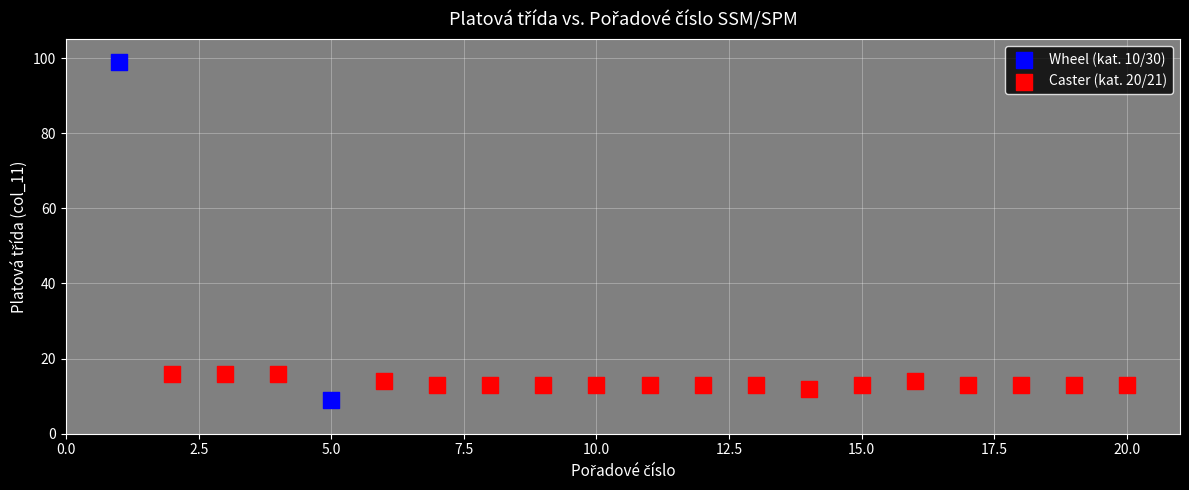

What are all the series names shown in the legend?

Wheel (kat. 10/30), Caster (kat. 20/21)